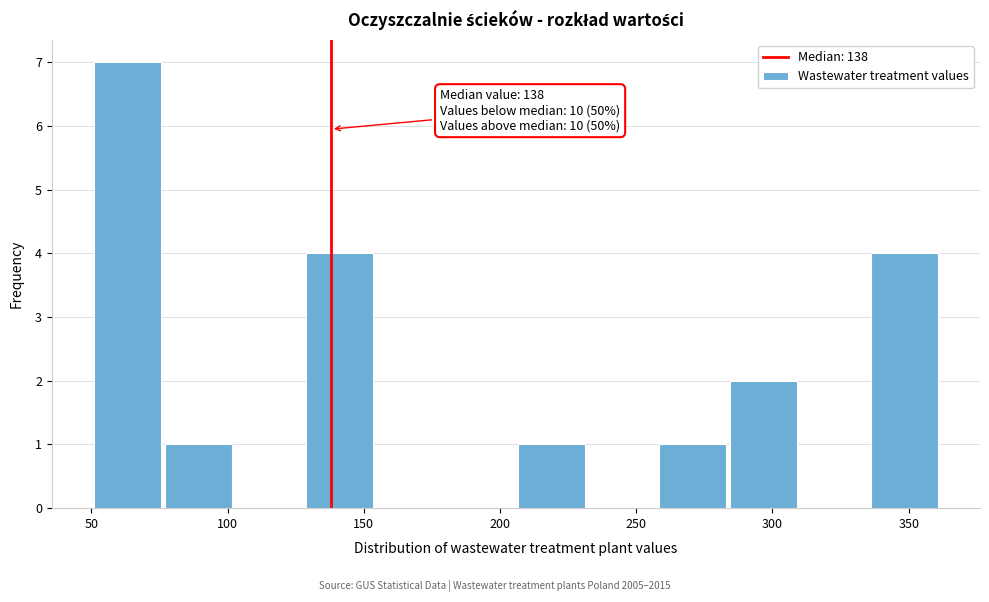

Over which range of the x-axis is the bar tallest?

50 to 75